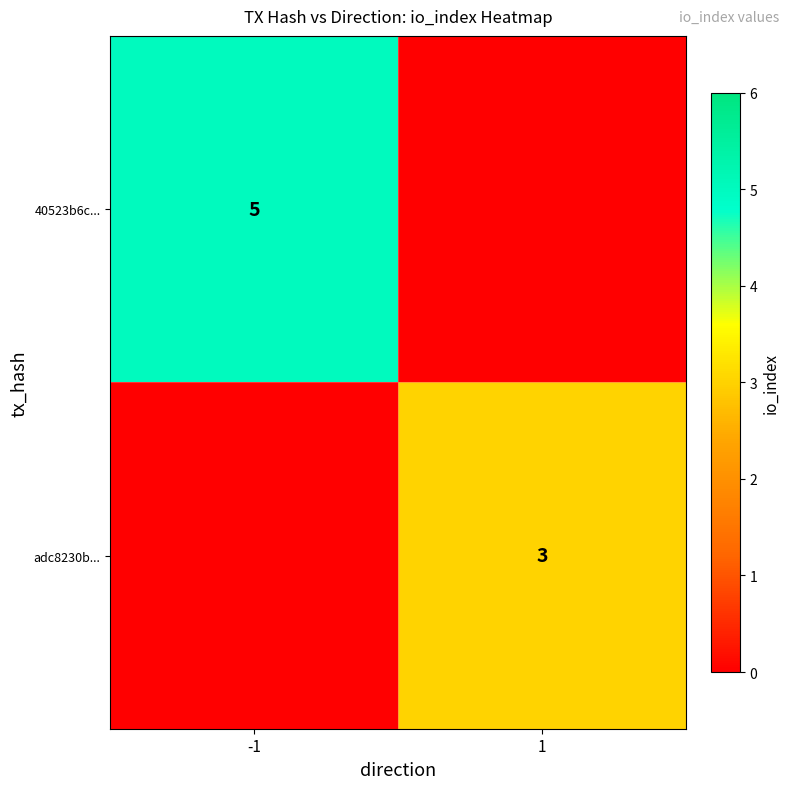

The 40523b6c... series shows 5 at -1. True or false?

True